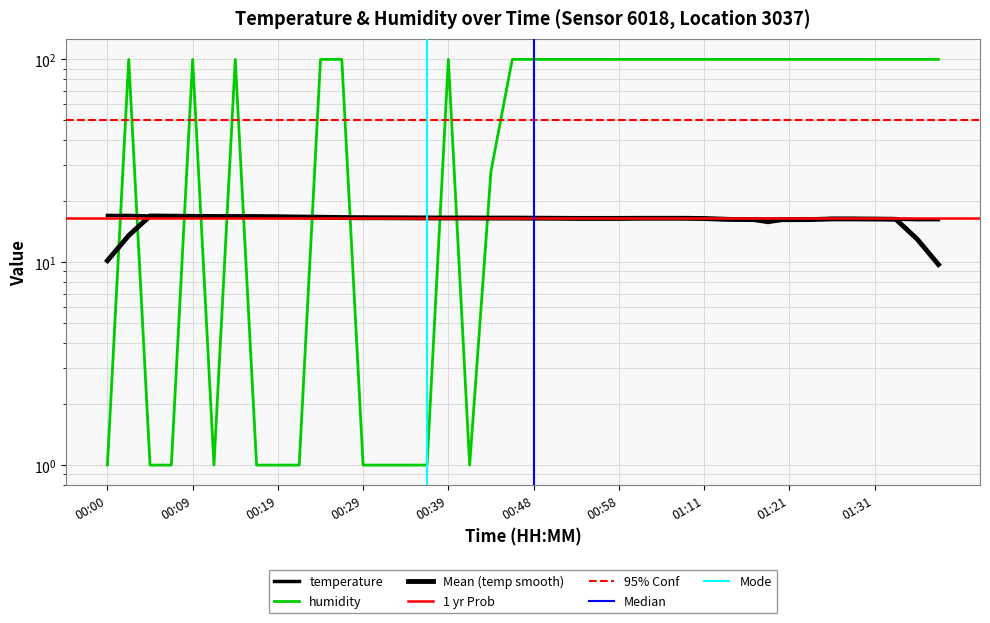

Does the chart have visible grid lines?

Yes